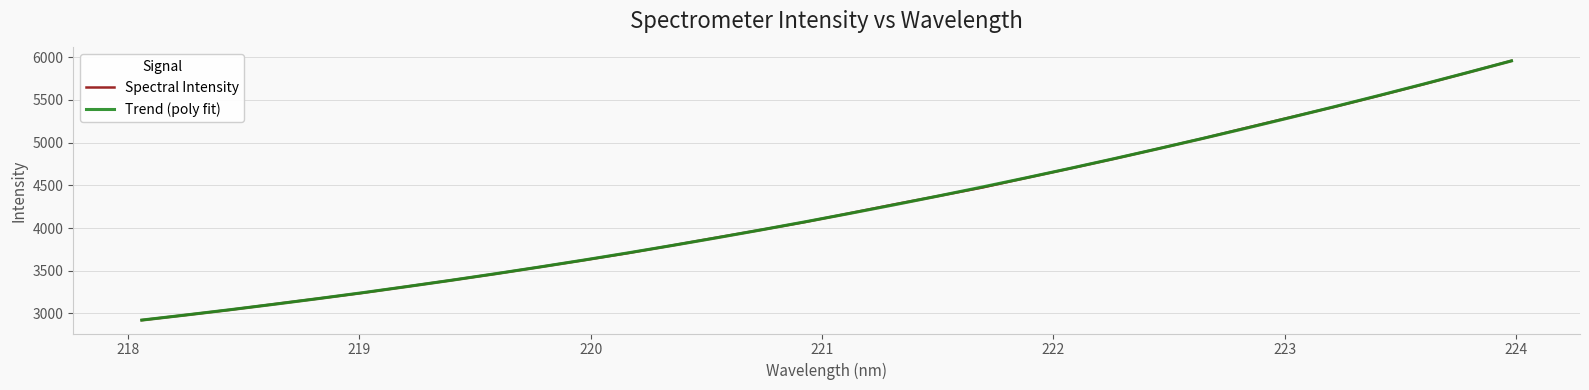

What is the maximum value for Trend (poly fit)?

5957.7